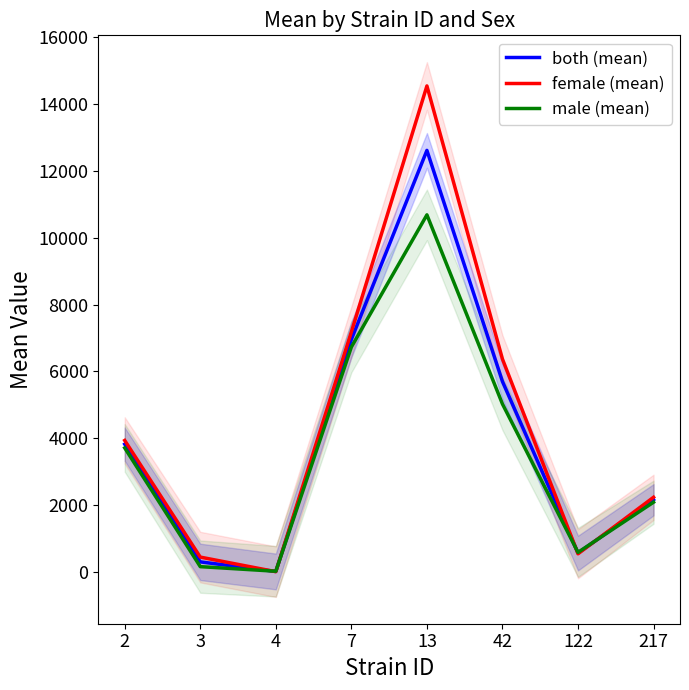

Is this an area chart (filled region under the line)?

No